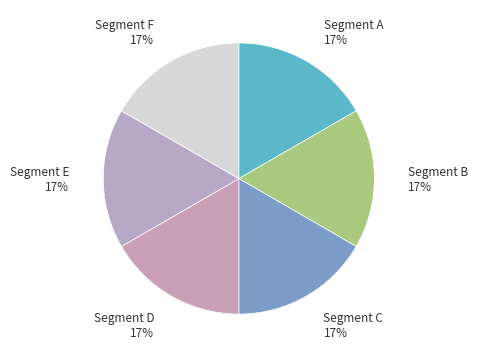

Is there any slice that represents more than half of the pie?

No